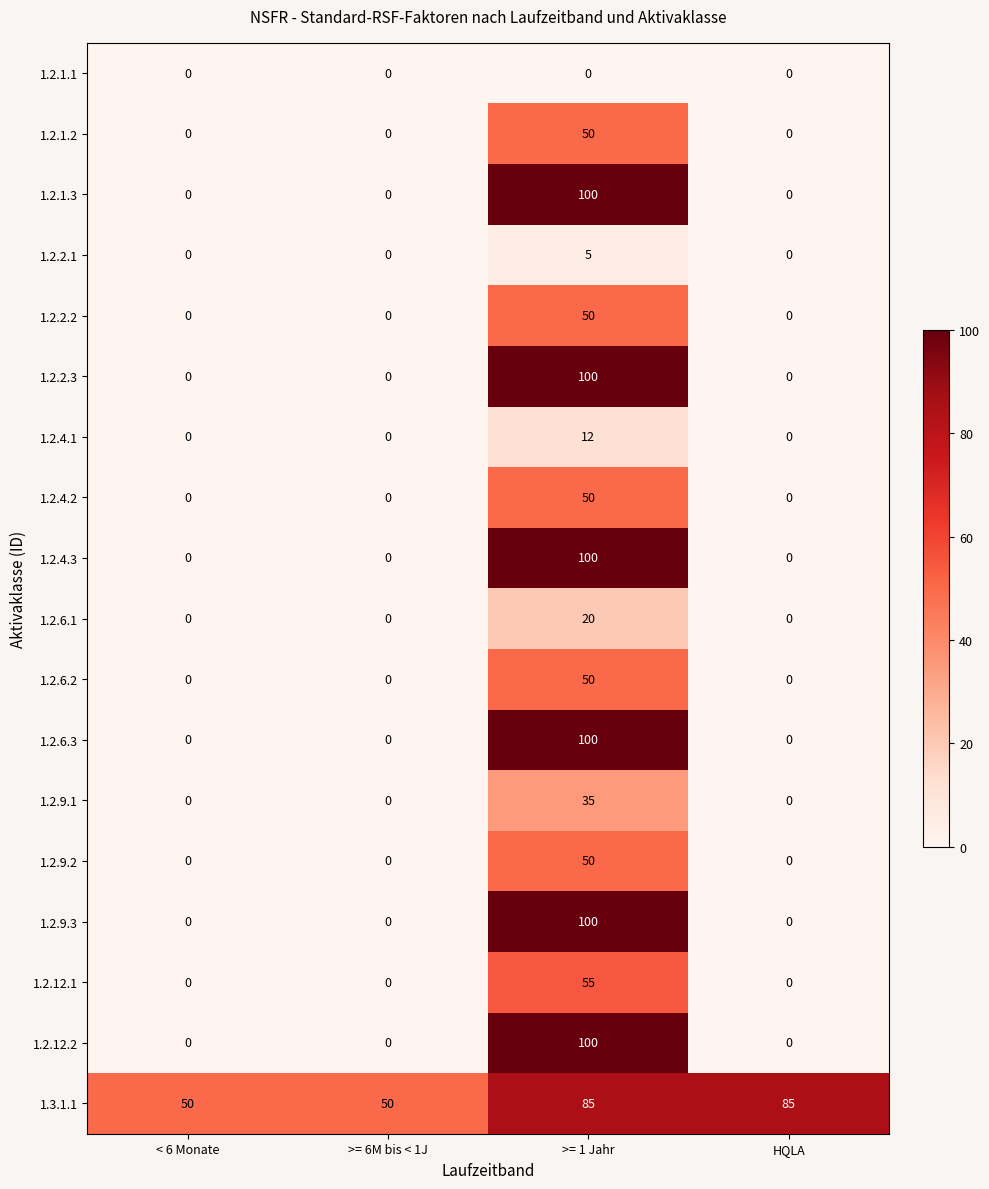

What is the difference between the 1.2.6.2 values at HQLA and >= 1 Jahr?

50